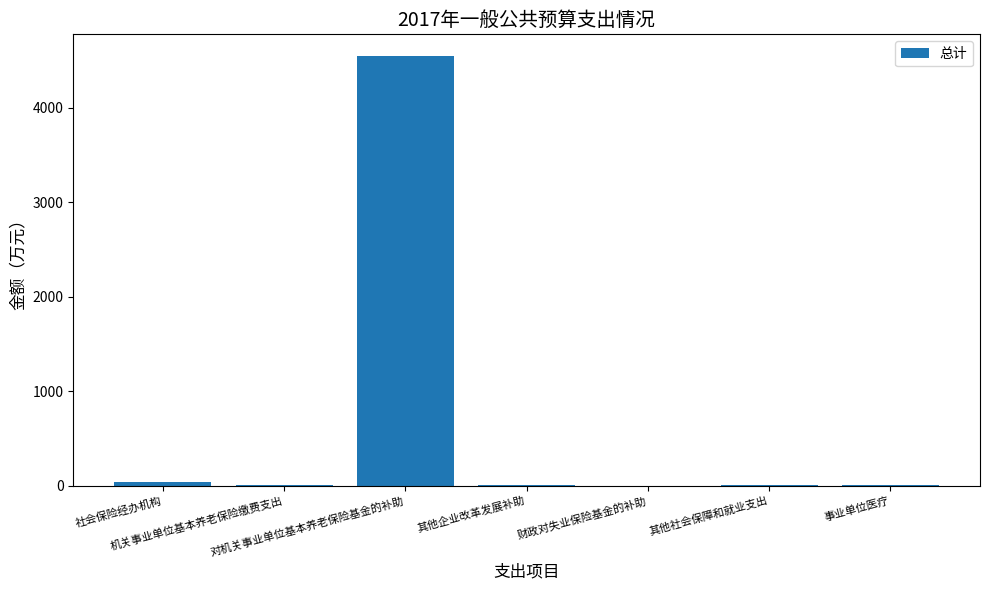

How many distinct data groups are displayed?

1